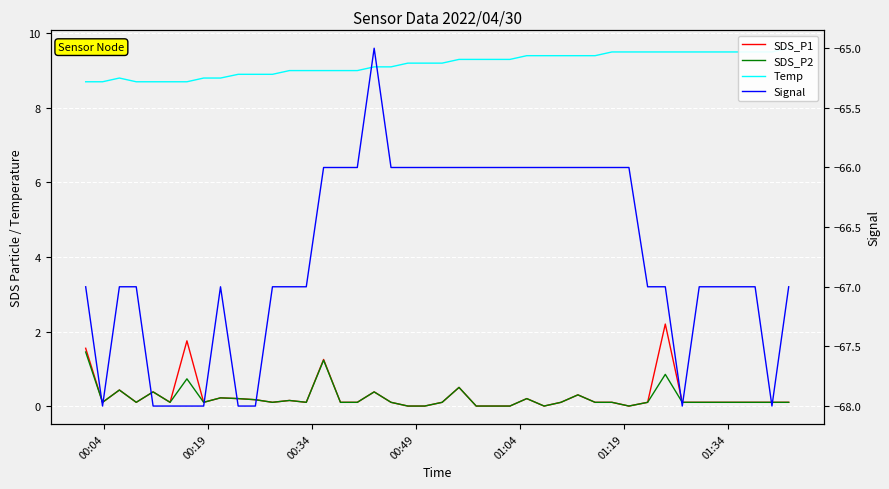

Reading right to left, what are all the values shown in this chart?

SDS_P1: 0.1	0.1	0.1	0.1	0.1	2.2	0.1	0.0	0.1	0.1	0.3	0.1	0.0	0.2	0.0	0.0	0.0	0.5	0.1	0.0	0.0	0.1	0.4	0.1	0.1	1.2	0.1	0.1	0.1	0.2	0.2	0.2	0.1	1.8	0.1	0.4	0.1	0.4	0.1	1.6
SDS_P2: 0.1	0.1	0.1	0.1	0.1	0.8	0.1	0.0	0.1	0.1	0.3	0.1	0.0	0.2	0.0	0.0	0.0	0.5	0.1	0.0	0.0	0.1	0.4	0.1	0.1	1.2	0.1	0.1	0.1	0.2	0.2	0.2	0.1	0.7	0.1	0.4	0.1	0.4	0.1	1.4
Temp: 9.6	9.5	9.5	9.5	9.5	9.5	9.5	9.5	9.5	9.4	9.4	9.4	9.4	9.4	9.3	9.3	9.3	9.3	9.2	9.2	9.2	9.1	9.1	9.0	9.0	9.0	9.0	9.0	8.9	8.9	8.9	8.8	8.8	8.7	8.7	8.7	8.7	8.8	8.7	8.7
Signal: -67.0	-68.0	-67.0	-67.0	-68.0	-67.0	-67.0	-66.0	-66.0	-66.0	-66.0	-66.0	-66.0	-66.0	-66.0	-66.0	-66.0	-66.0	-66.0	-66.0	-66.0	-66.0	-65.0	-66.0	-66.0	-66.0	-67.0	-67.0	-67.0	-68.0	-68.0	-67.0	-68.0	-68.0	-68.0	-68.0	-67.0	-67.0	-68.0	-67.0